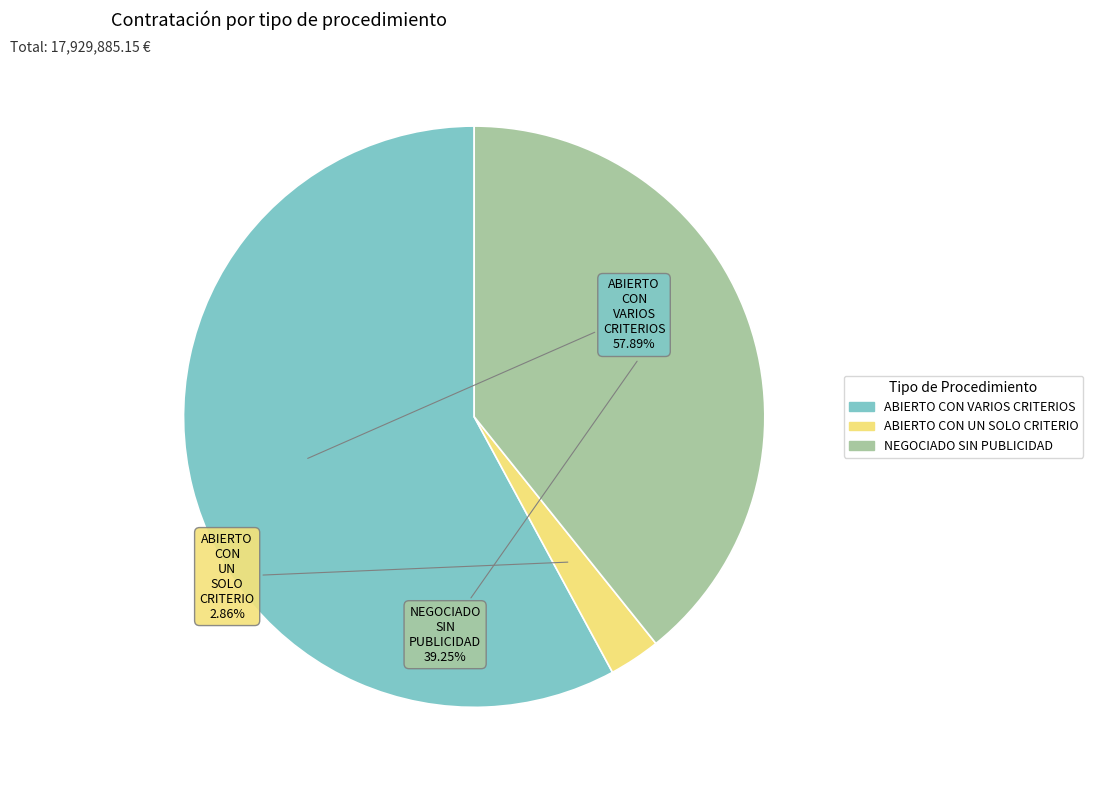

Rank the categories by value from lowest to highest.

ABIERTO CON UN SOLO CRITERIO, NEGOCIADO SIN PUBLICIDAD, ABIERTO CON VARIOS CRITERIOS